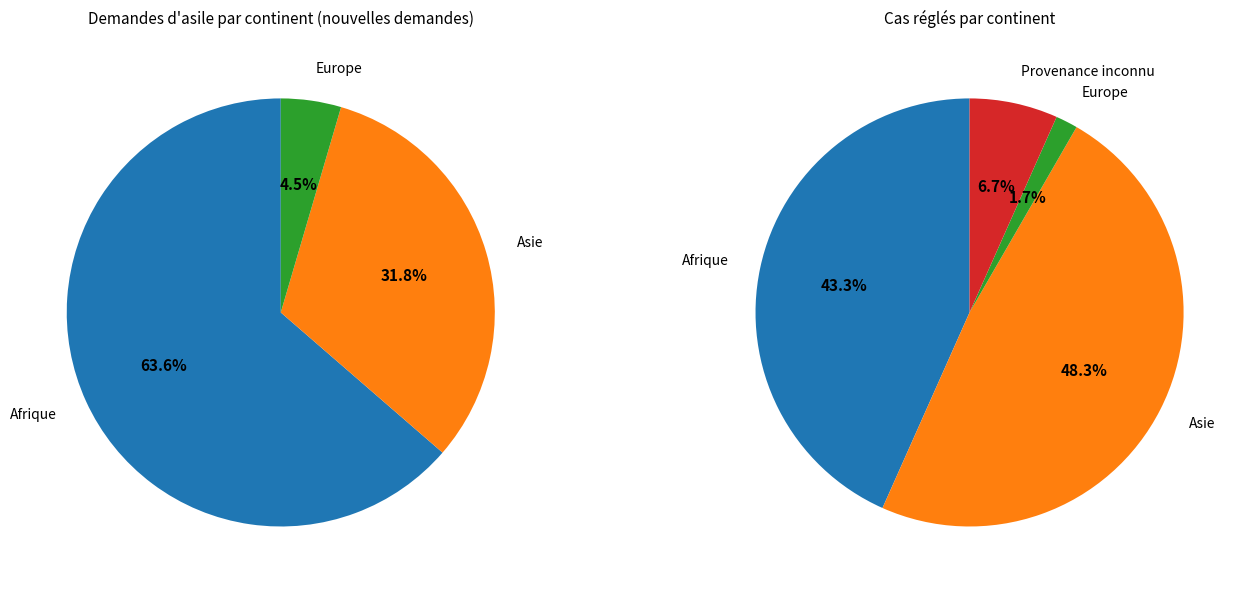

True or false: Europe accounts for 1% of the total.

False